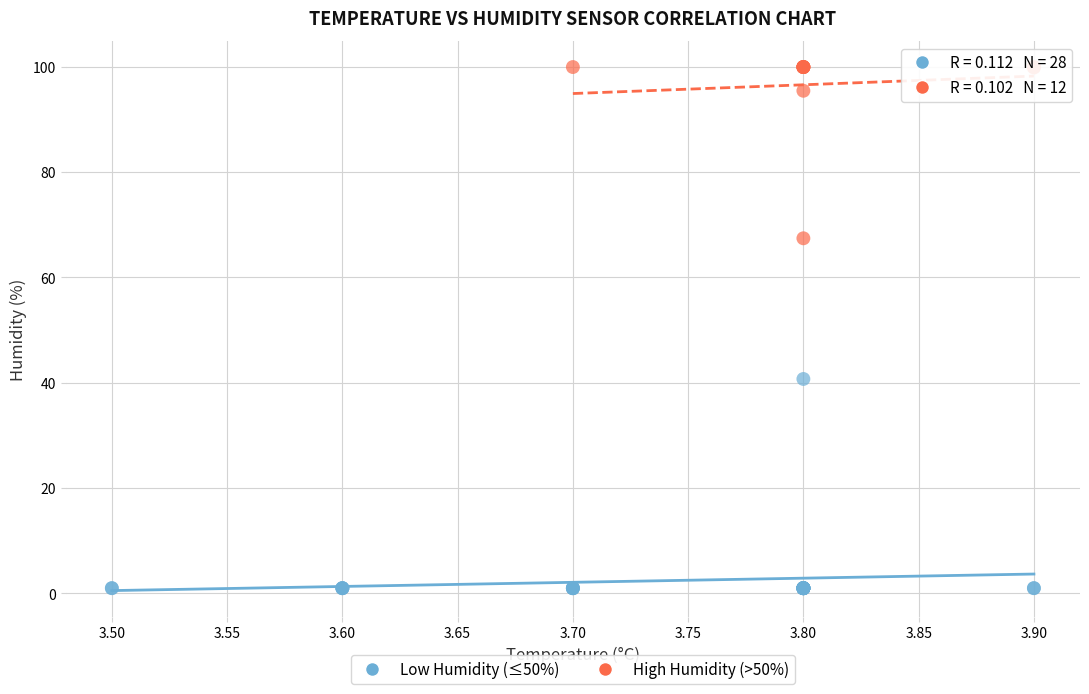

Which series contains the lowest Y value?

Low Humidity (≤50%)